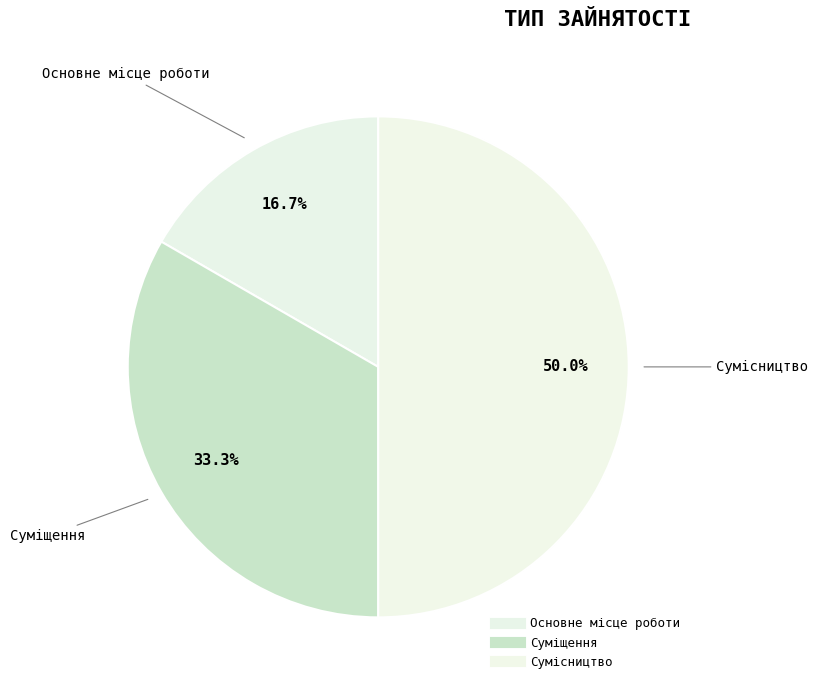

Rank the categories by value from highest to lowest.

Сумісництво, Суміщення, Основне місце роботи